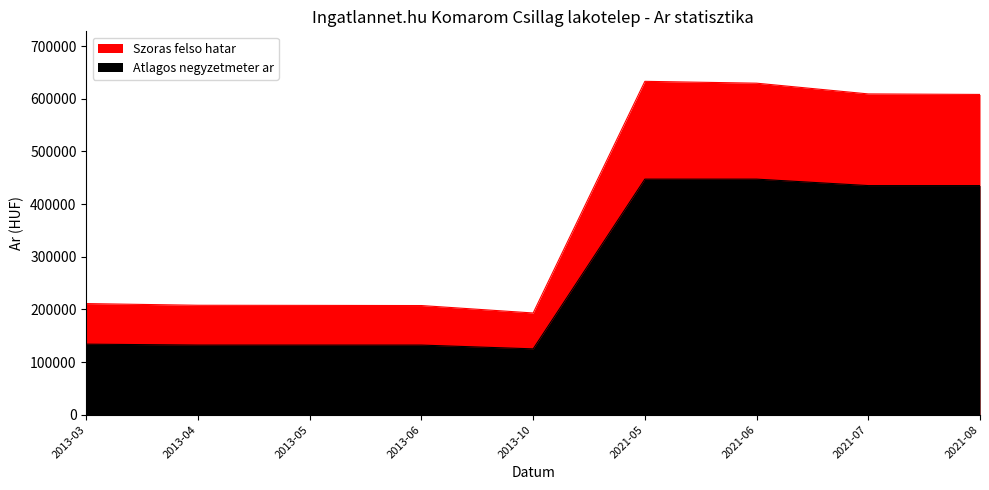

What is the average value of the Atlagos negyzetmeter ar series?

268916